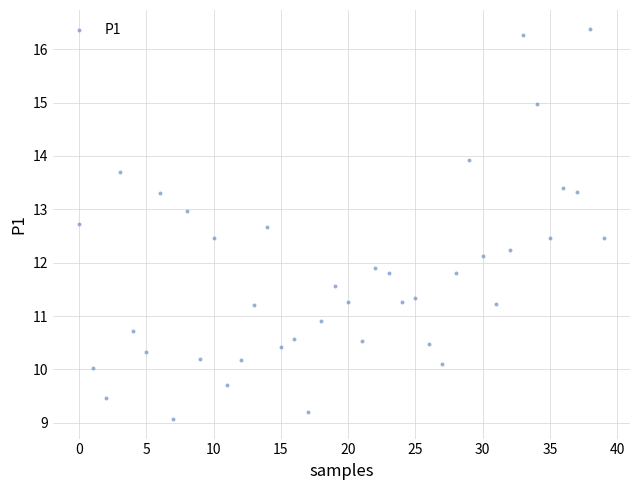

What is the range of Y values (max minus min)?

7.3